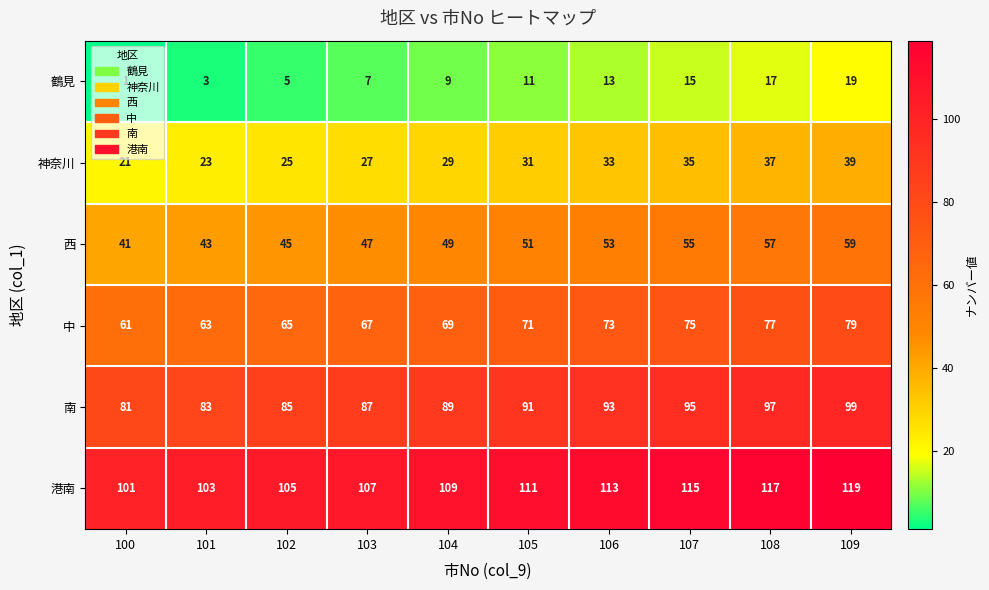

What is the maximum value shown in the chart?

119